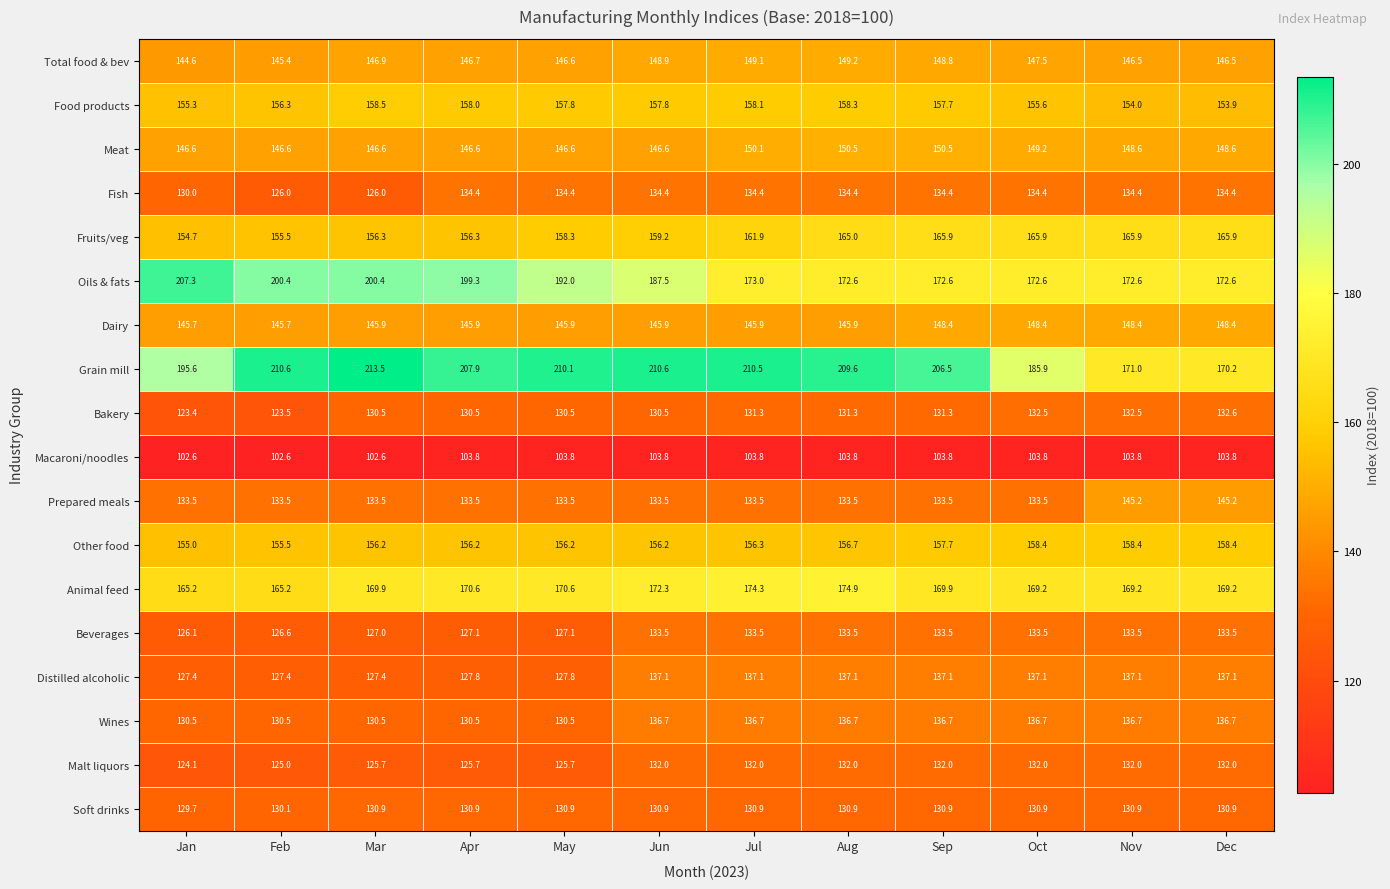

Between Mar and Jul, which series saw the biggest shift?

Oils & fats